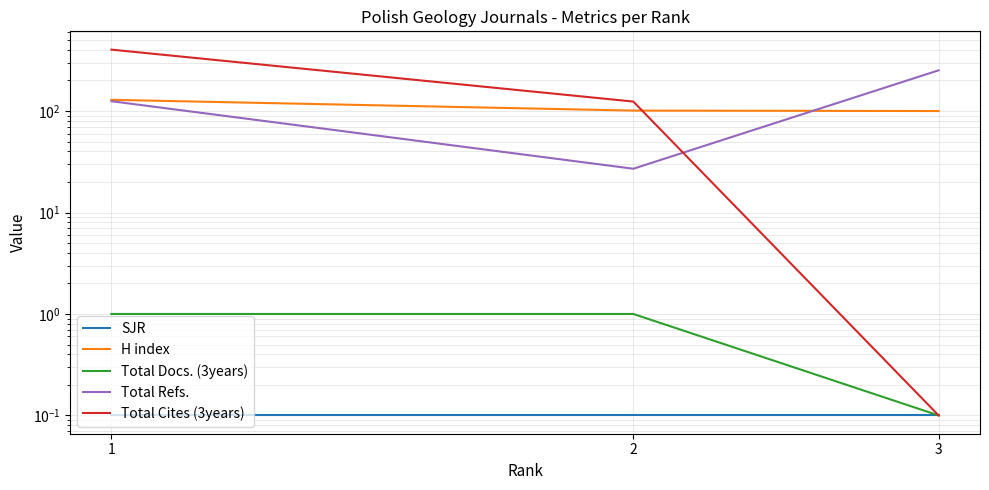

Does the chart display data point markers on the line(s)?

No